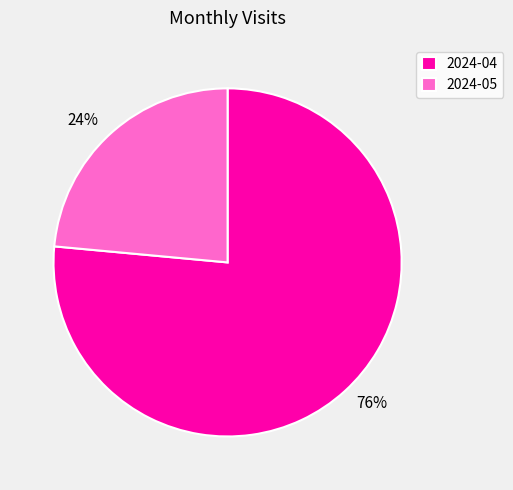

Which slice is the smallest?

2024-05